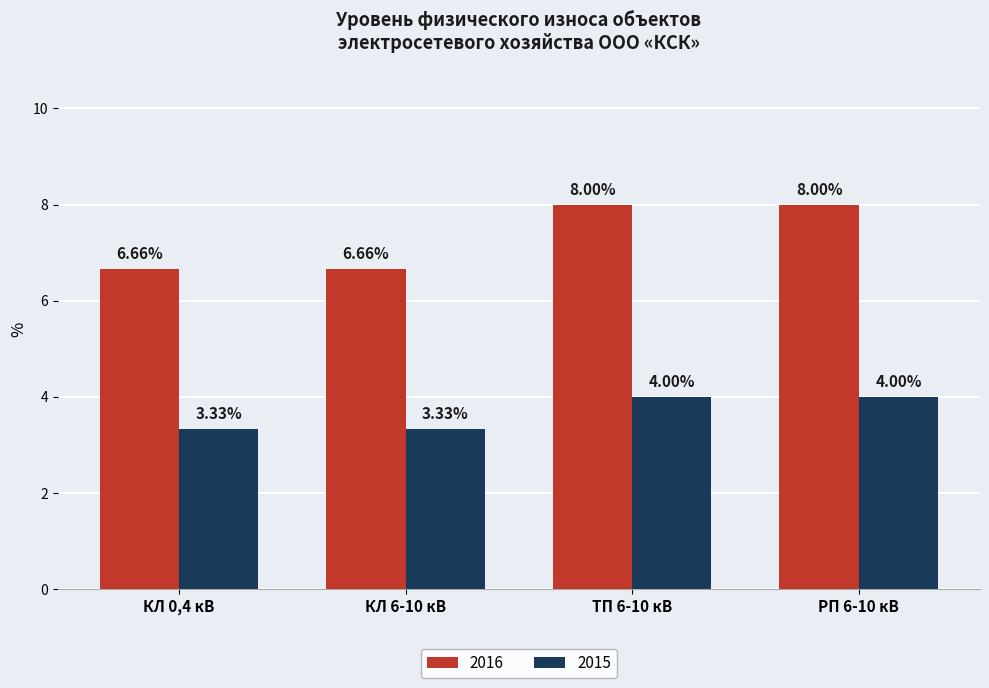

List the series in order of their overall mean, highest first.

2016, 2015